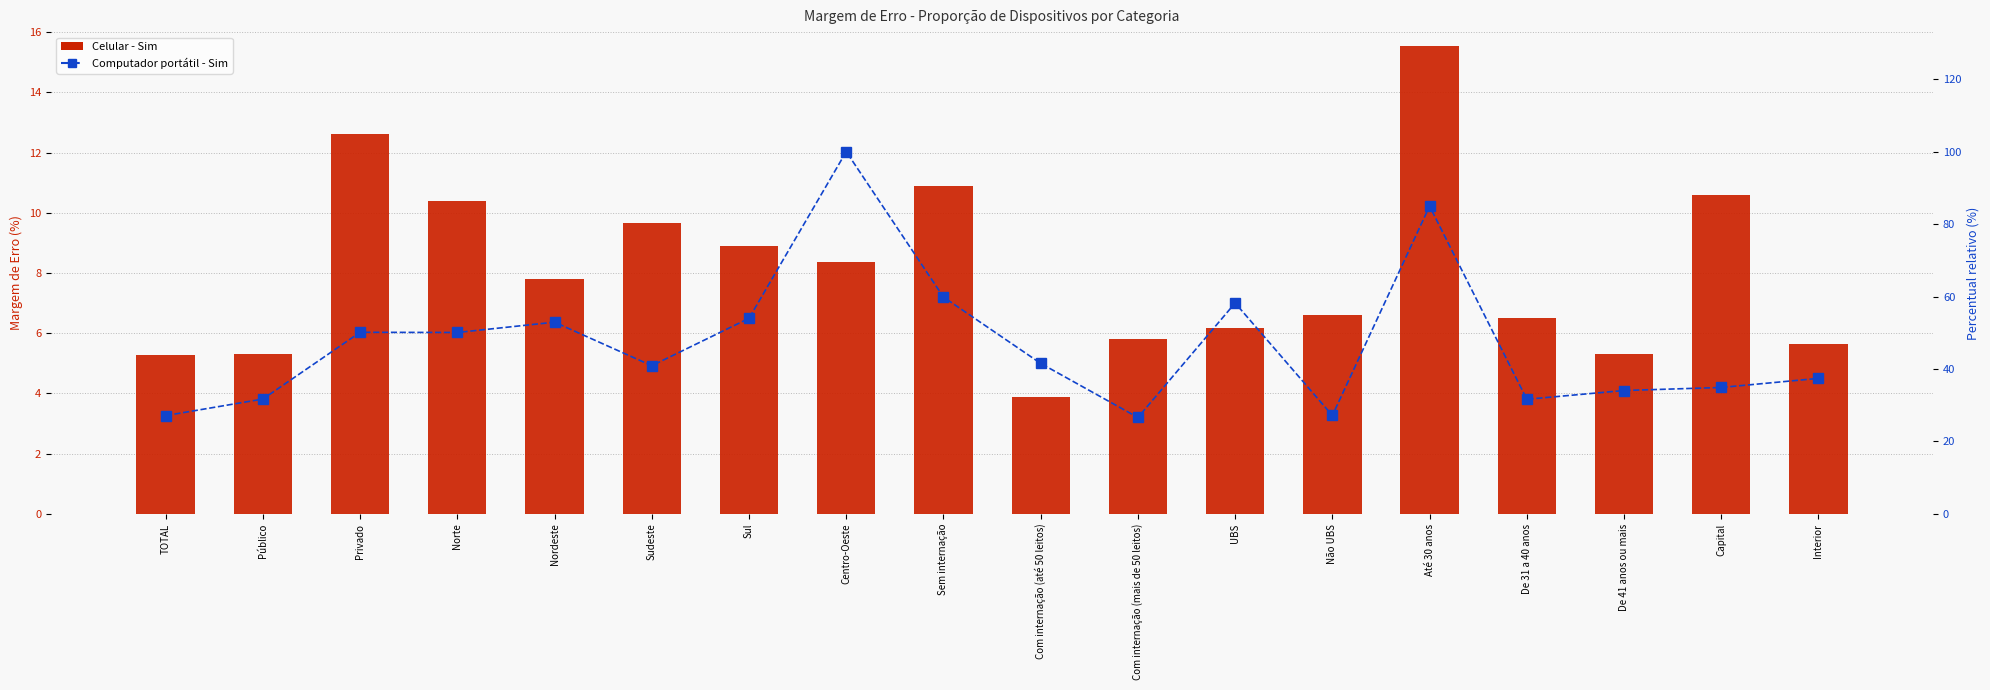

What is the total value across all series at Norte?

60.5